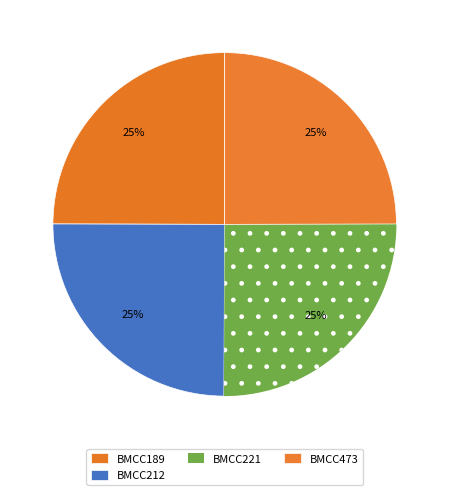

Combined, what portion of the pie is BMCC189 and BMCC212?

49.9%